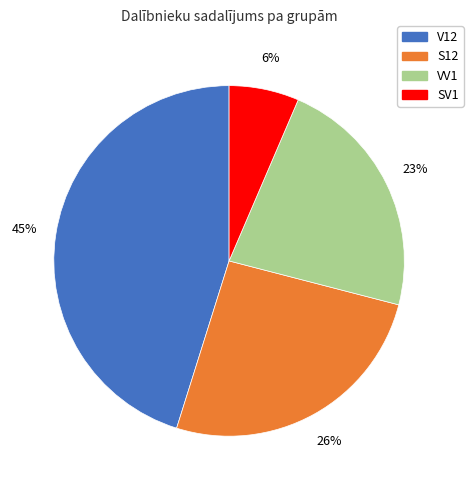

How many segments does this pie chart have?

4